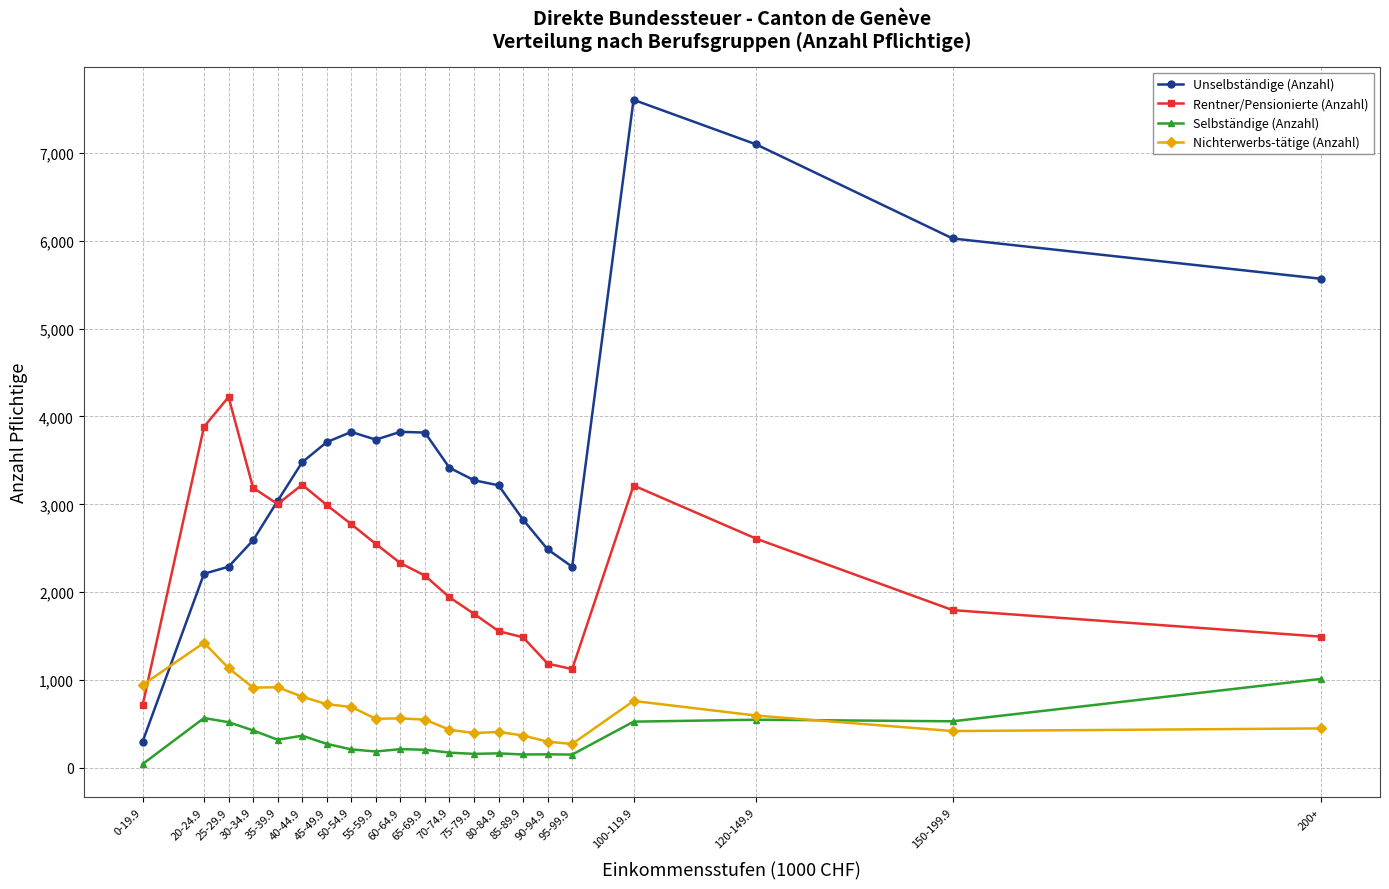

What are all the series names shown in the legend?

Unselbständige (Anzahl), Rentner/Pensionierte (Anzahl), Selbständige (Anzahl), Nichterwerbs-tätige (Anzahl)